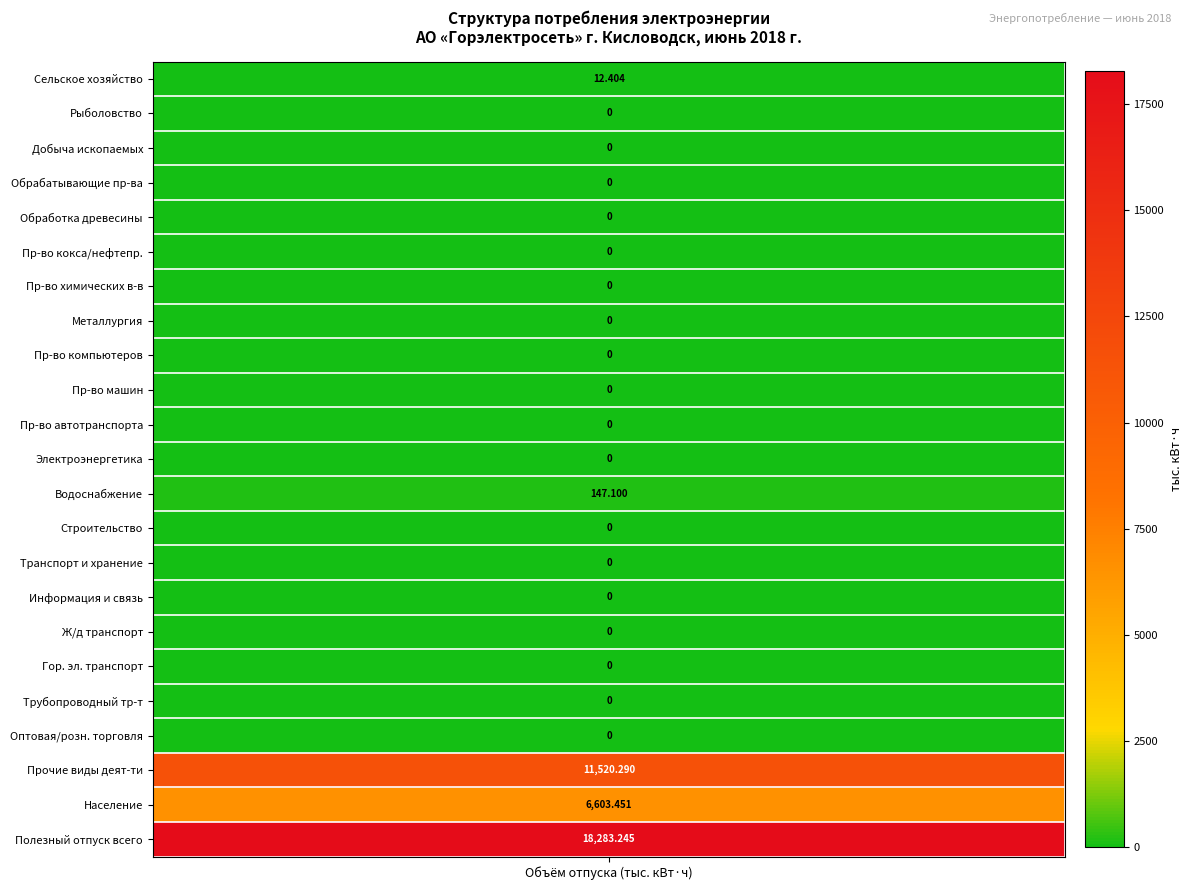

True or false: the data shows 0.0 at 2.

True